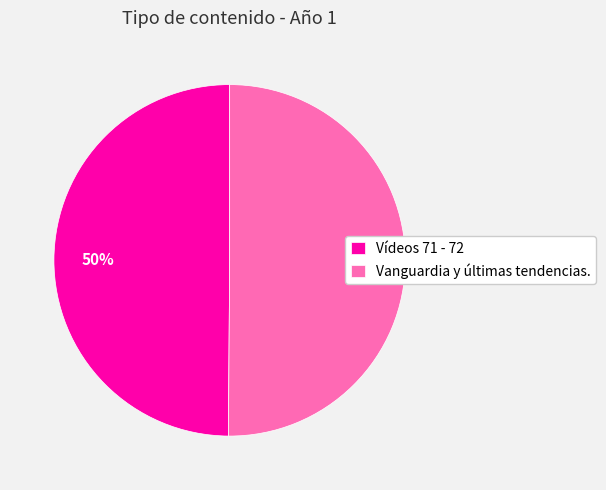

Approximately how many times larger is the value at Vanguardia y últimas tendencias. compared to Vídeos 71 - 72?

1.0